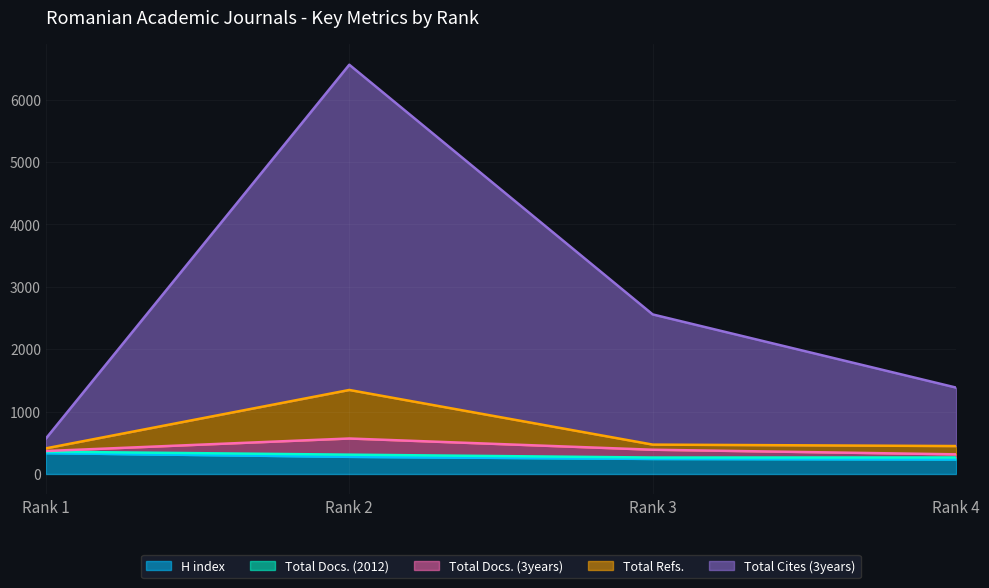

What is the lowest value of the H index series?

233